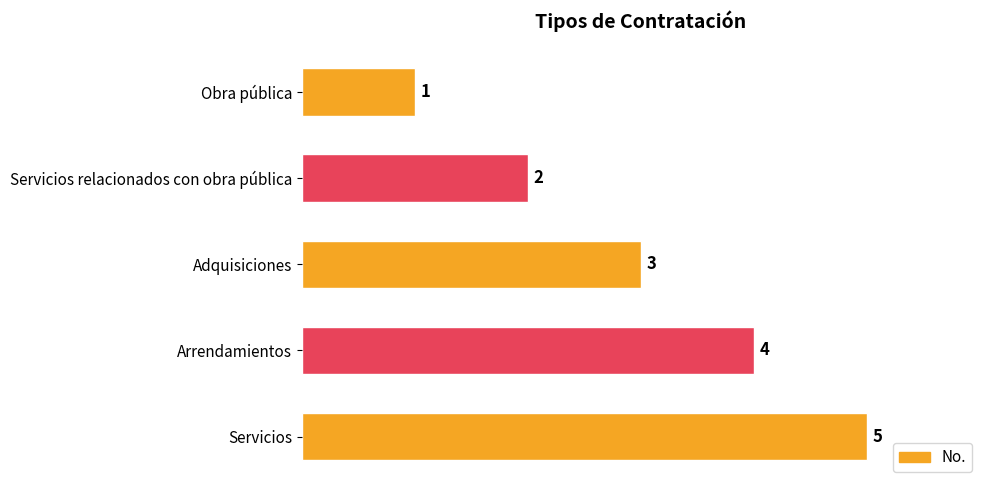

What is the maximum value shown in the chart?

5